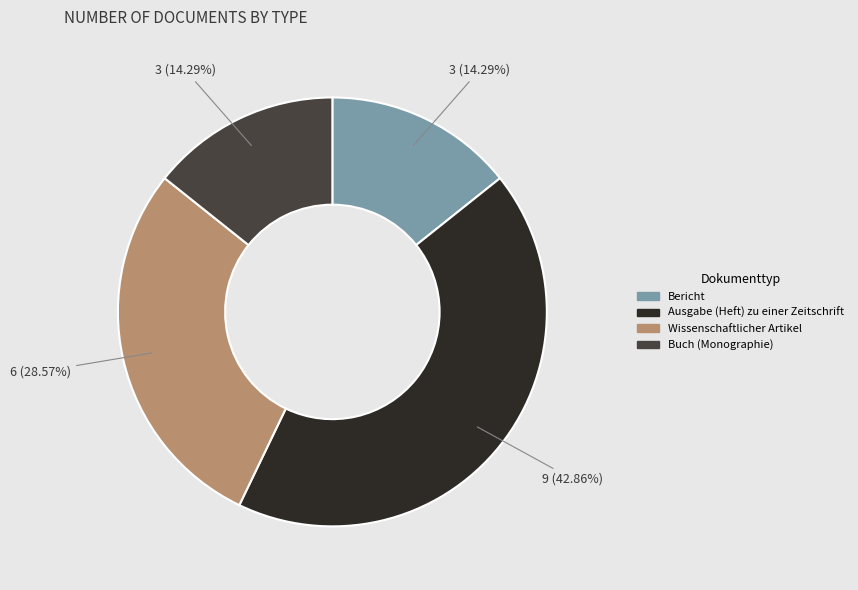

True or false: Ausgabe (Heft) zu einer Zeitschrift accounts for 33% of the total.

False